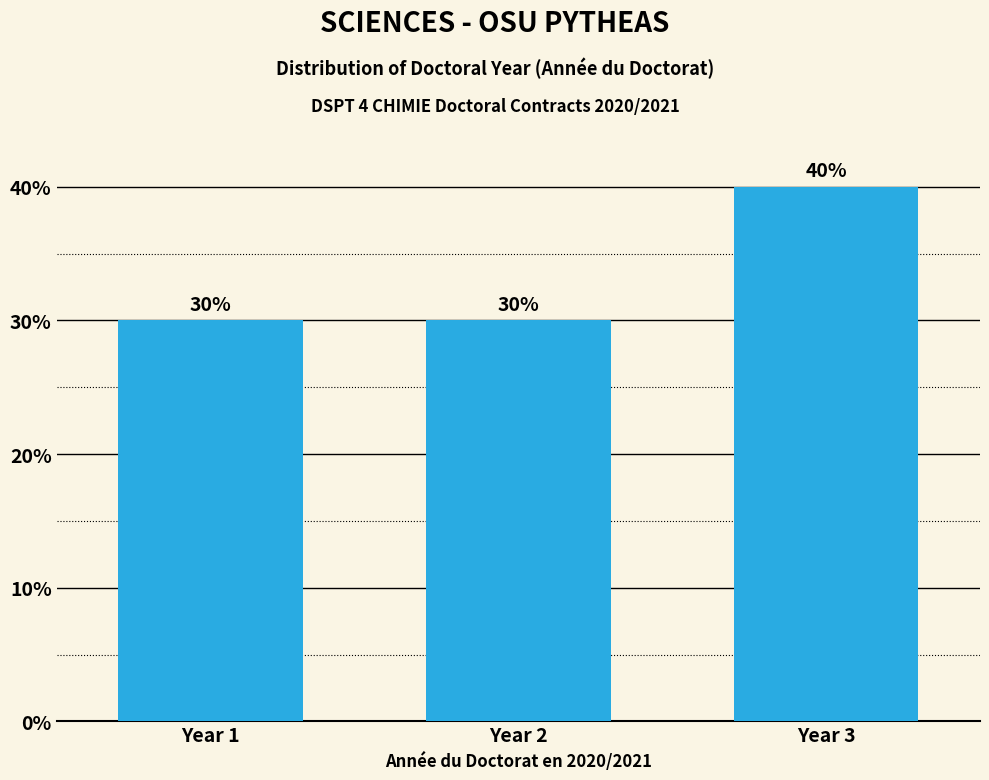

Reading left to right, what are all the values shown in this chart?

30	30	40